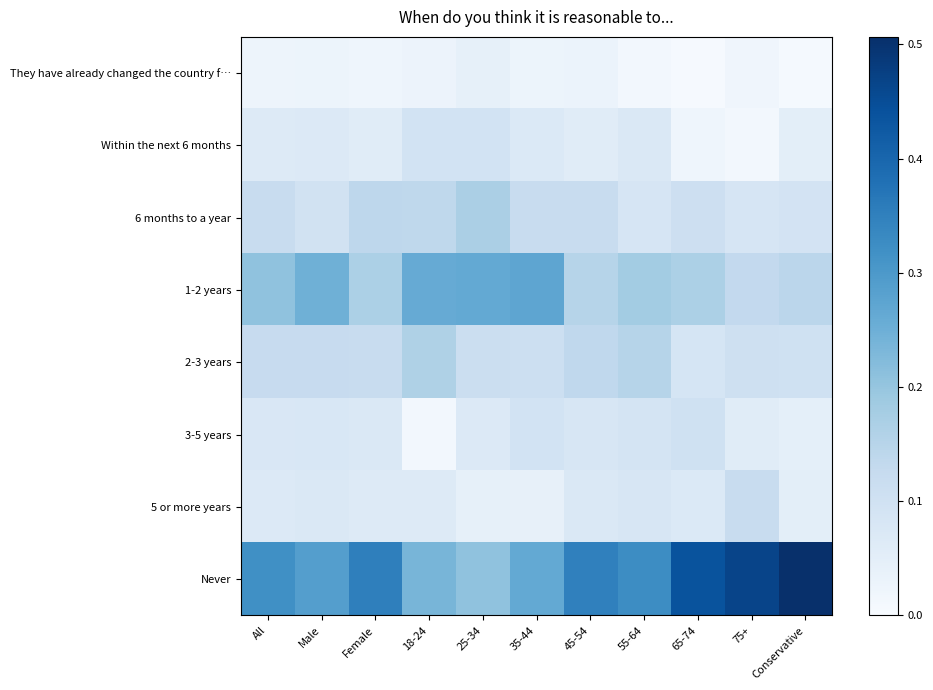

Which series has the widest spread of values?

Never